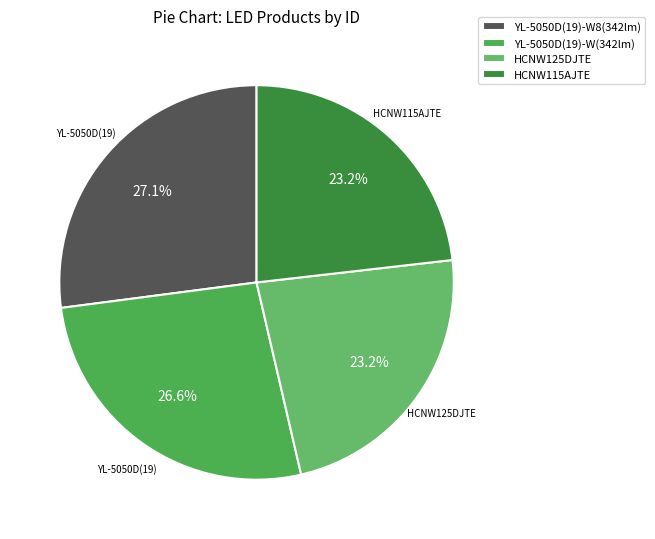

Is there a majority slice in this chart?

No